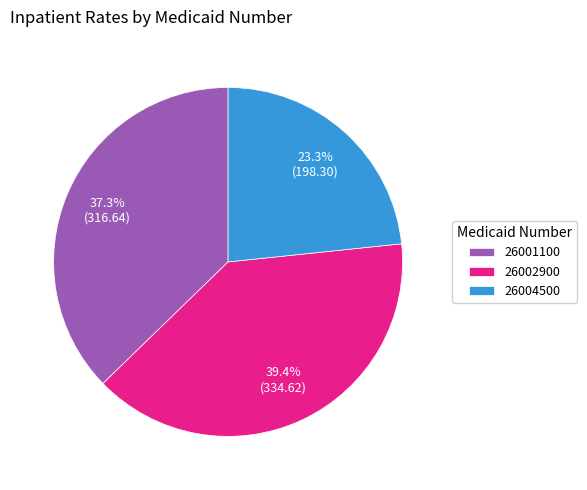

What portion of the pie excludes 26002900?

60.6%